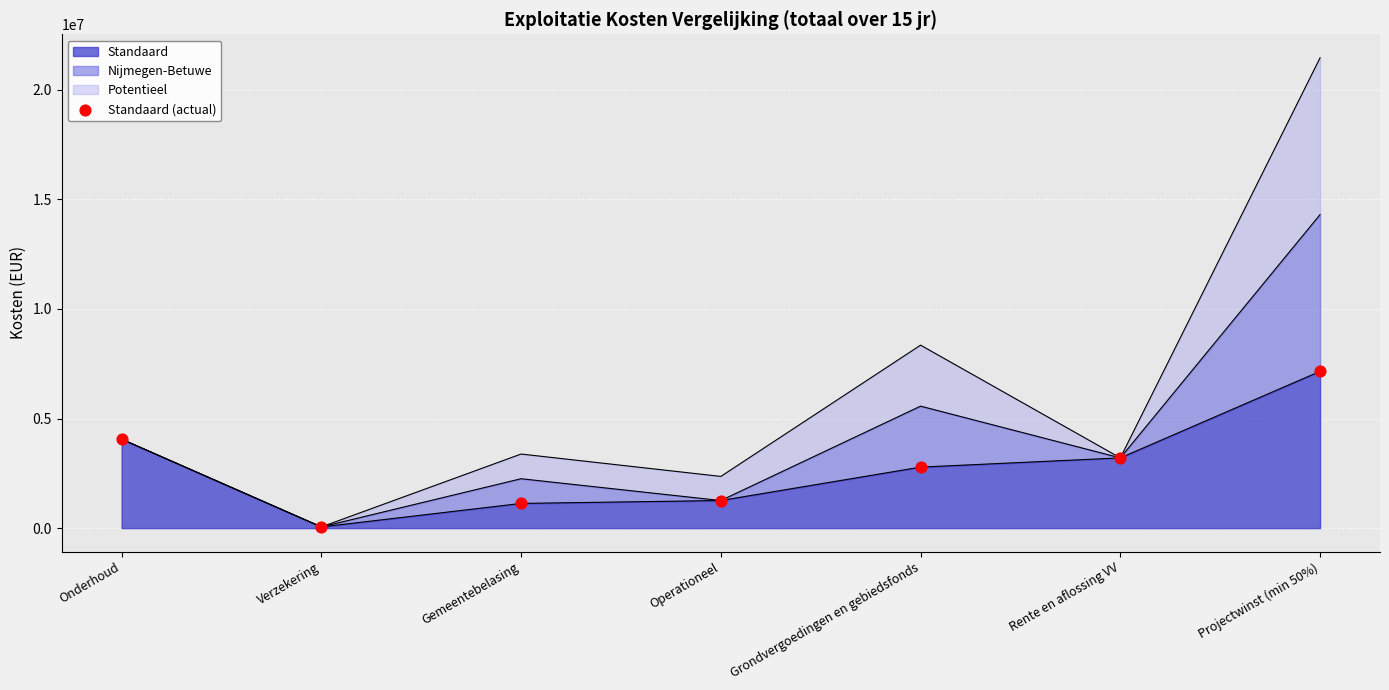

What is the ratio of the value at Rente en aflossing VV to the value at Grondvergoedingen en gebiedsfonds?

1.2